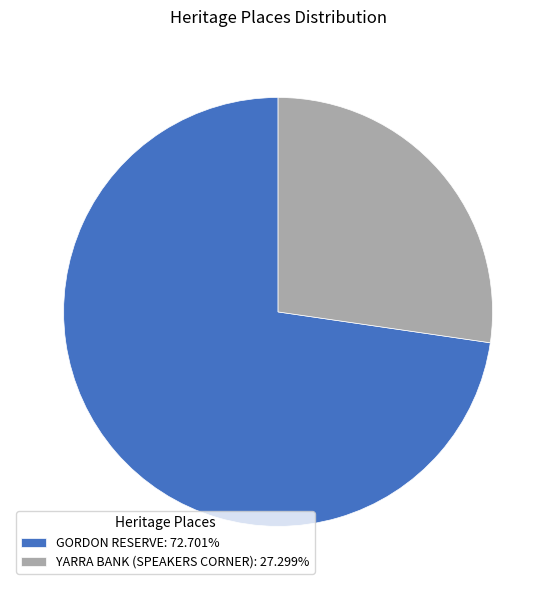

Is it true that GORDON RESERVE is 73% of the pie?

True